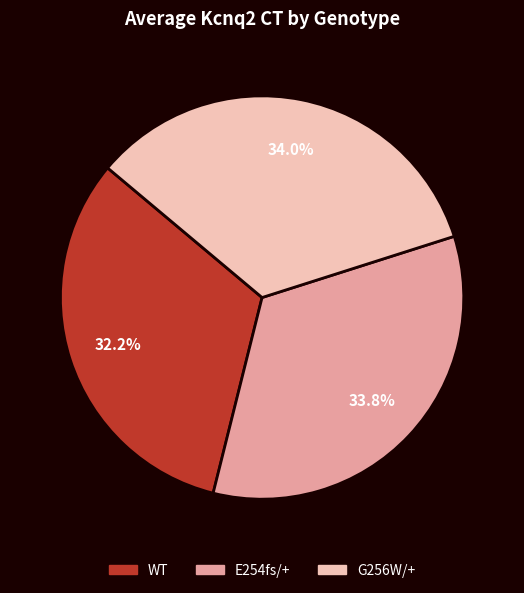

Does any single category account for the majority?

No